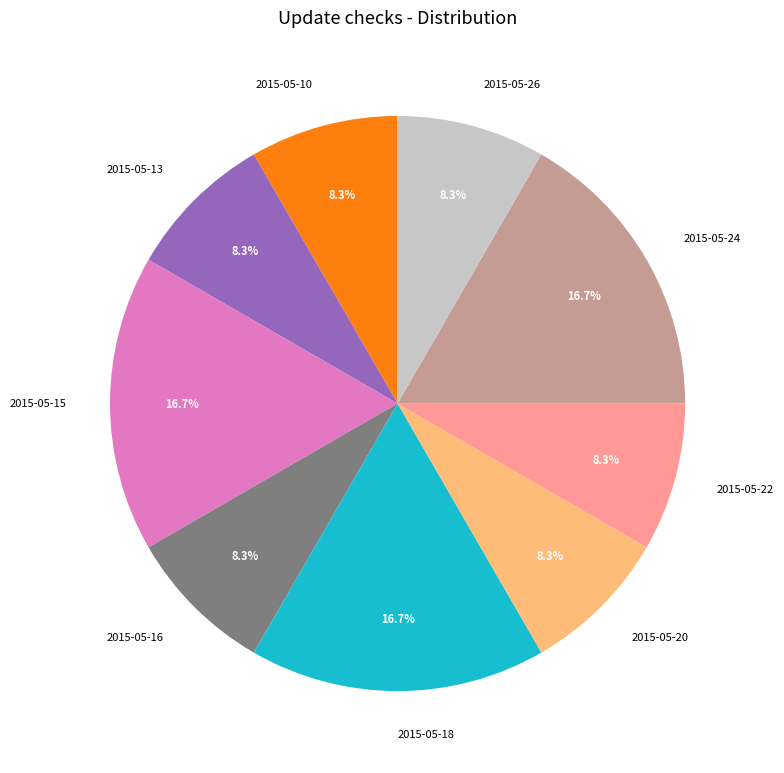

How many segments does this pie chart have?

9